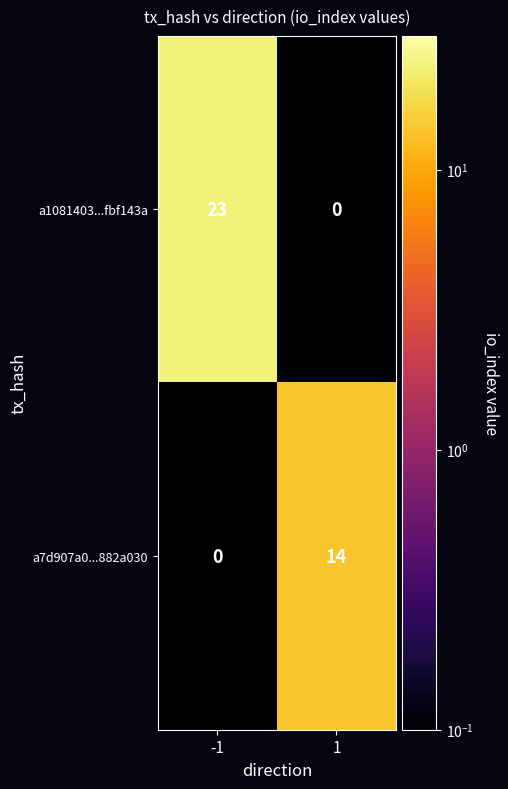

What is the average value of the a1081403...fbf143a series?

12